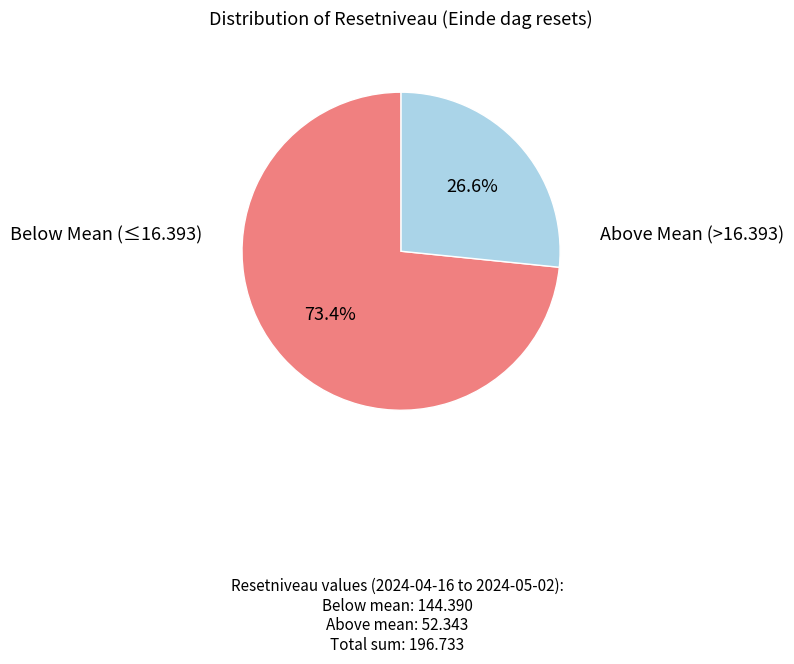

Does any single category account for the majority?

Yes